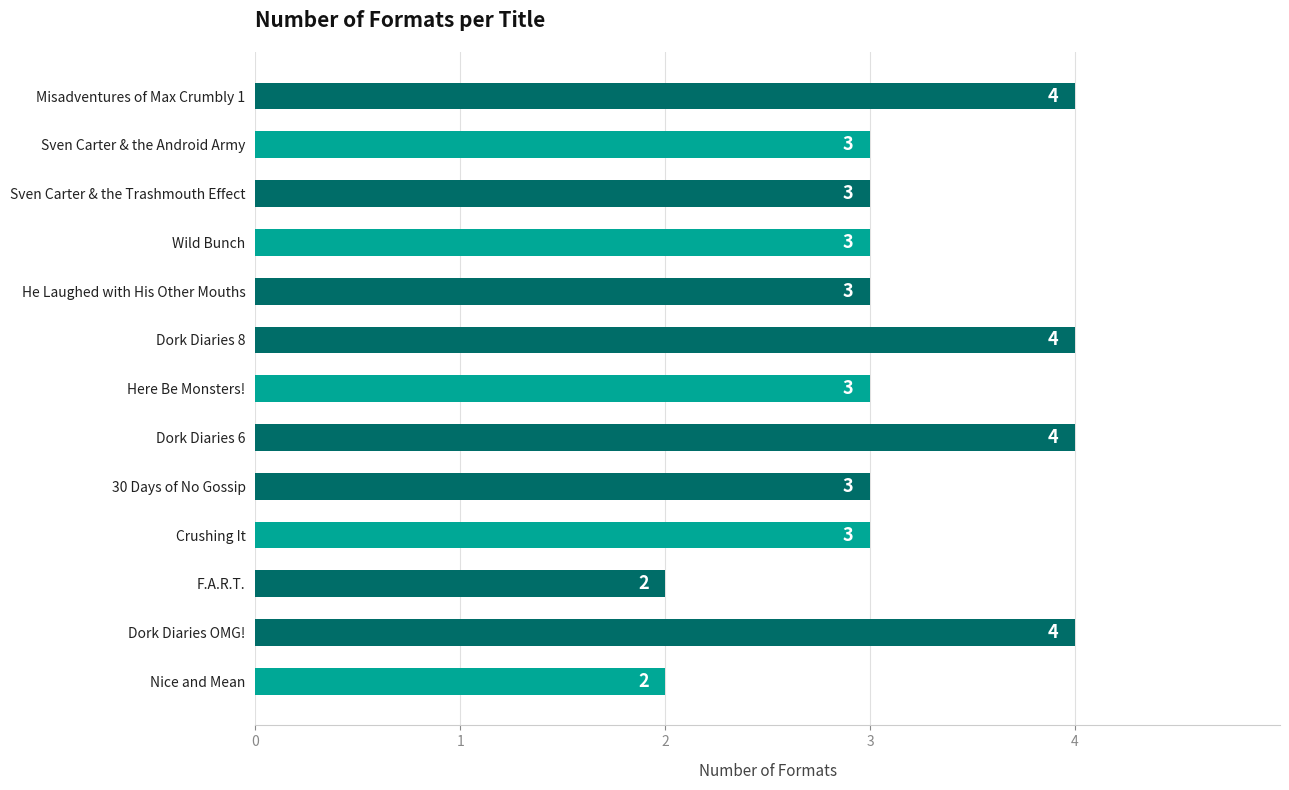

Which has a higher value, Sven Carter & the Android Army or Dork Diaries 6?

Dork Diaries 6